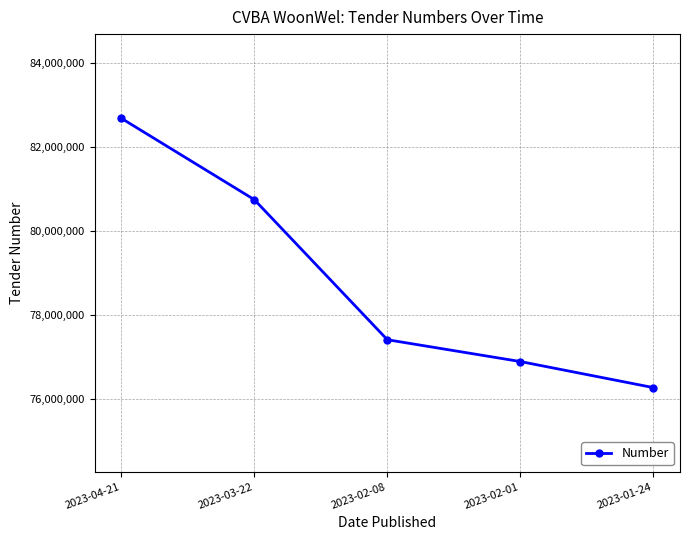

What is the change in value from 2023-04-21 to 2023-02-08?

-5264112